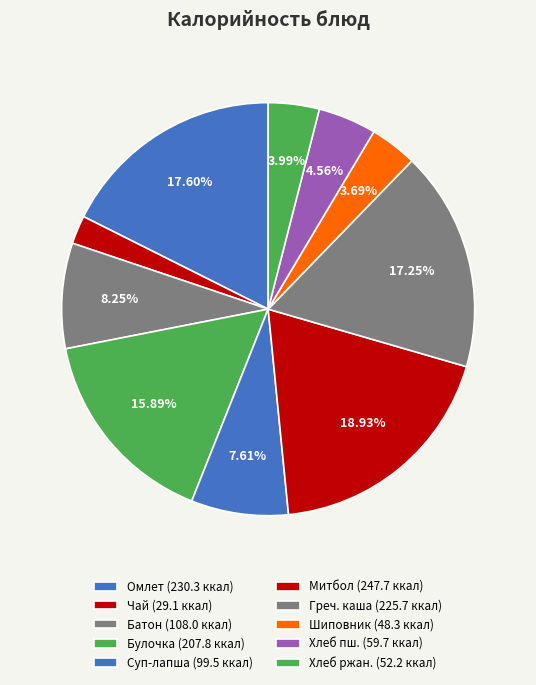

How many slices are in this pie chart?

10